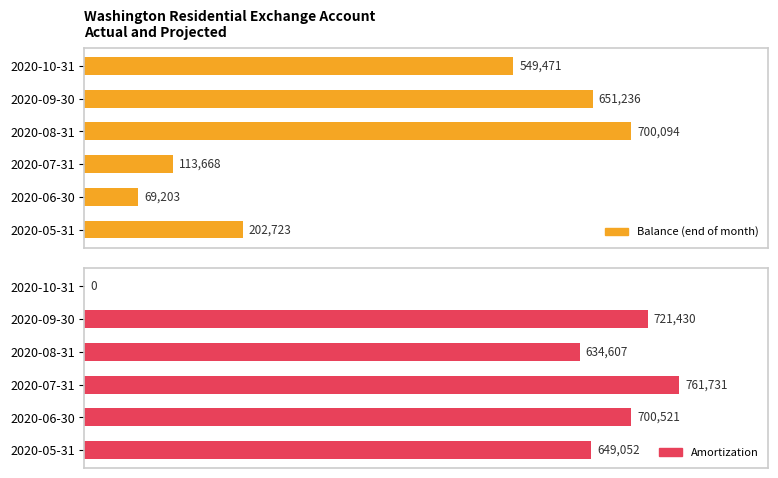

What is the highest value of the Amortization series?

761730.8